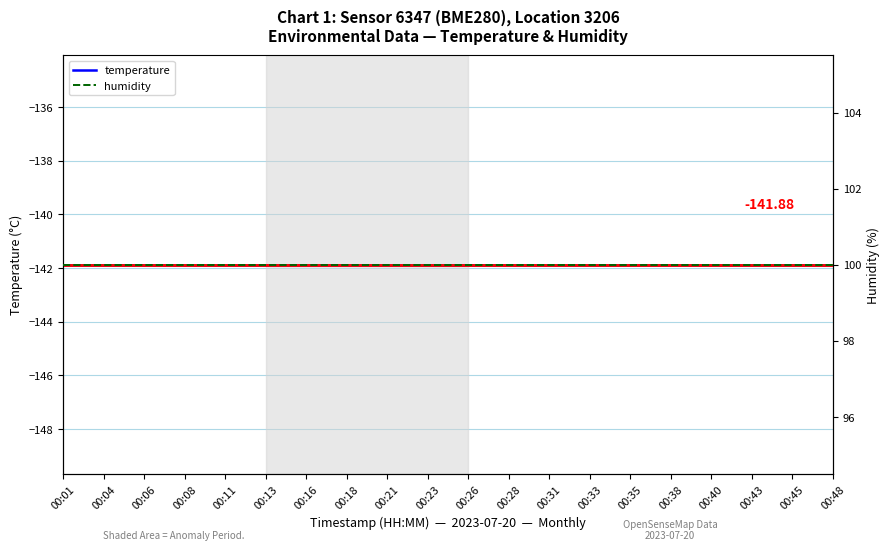

What is the sum of the temperature values at 00:18 and 00:31?

-283.8